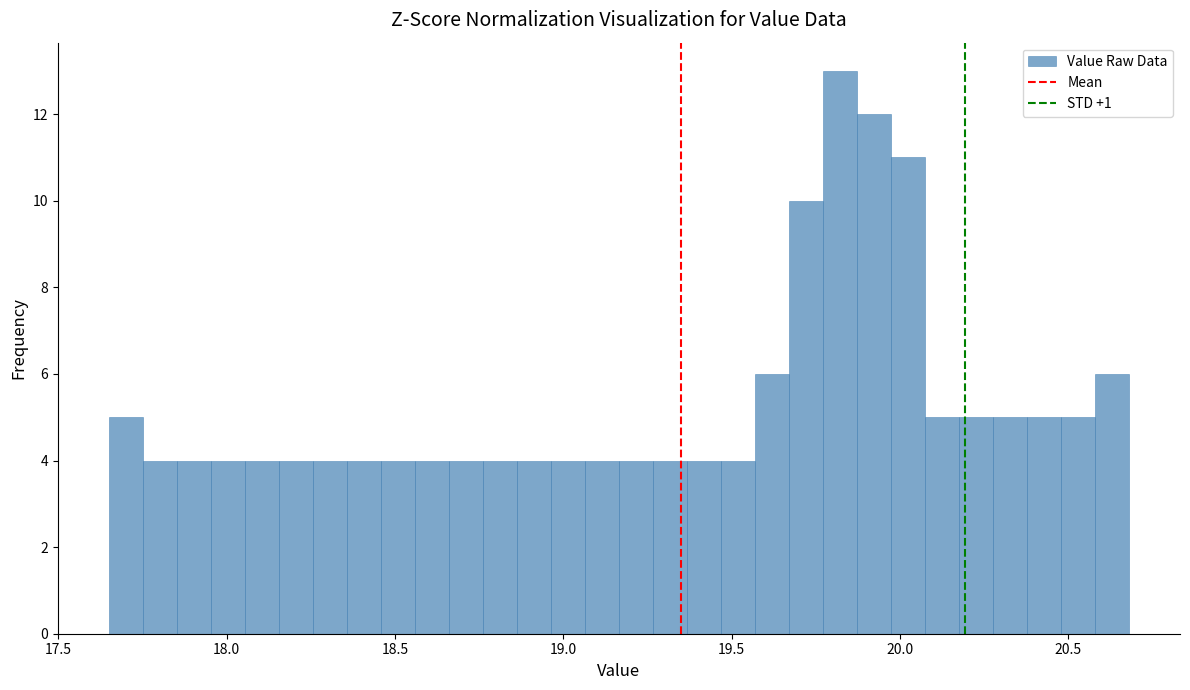

Read against the x-axis, roughly where is the centre of the tallest bar?

19.80